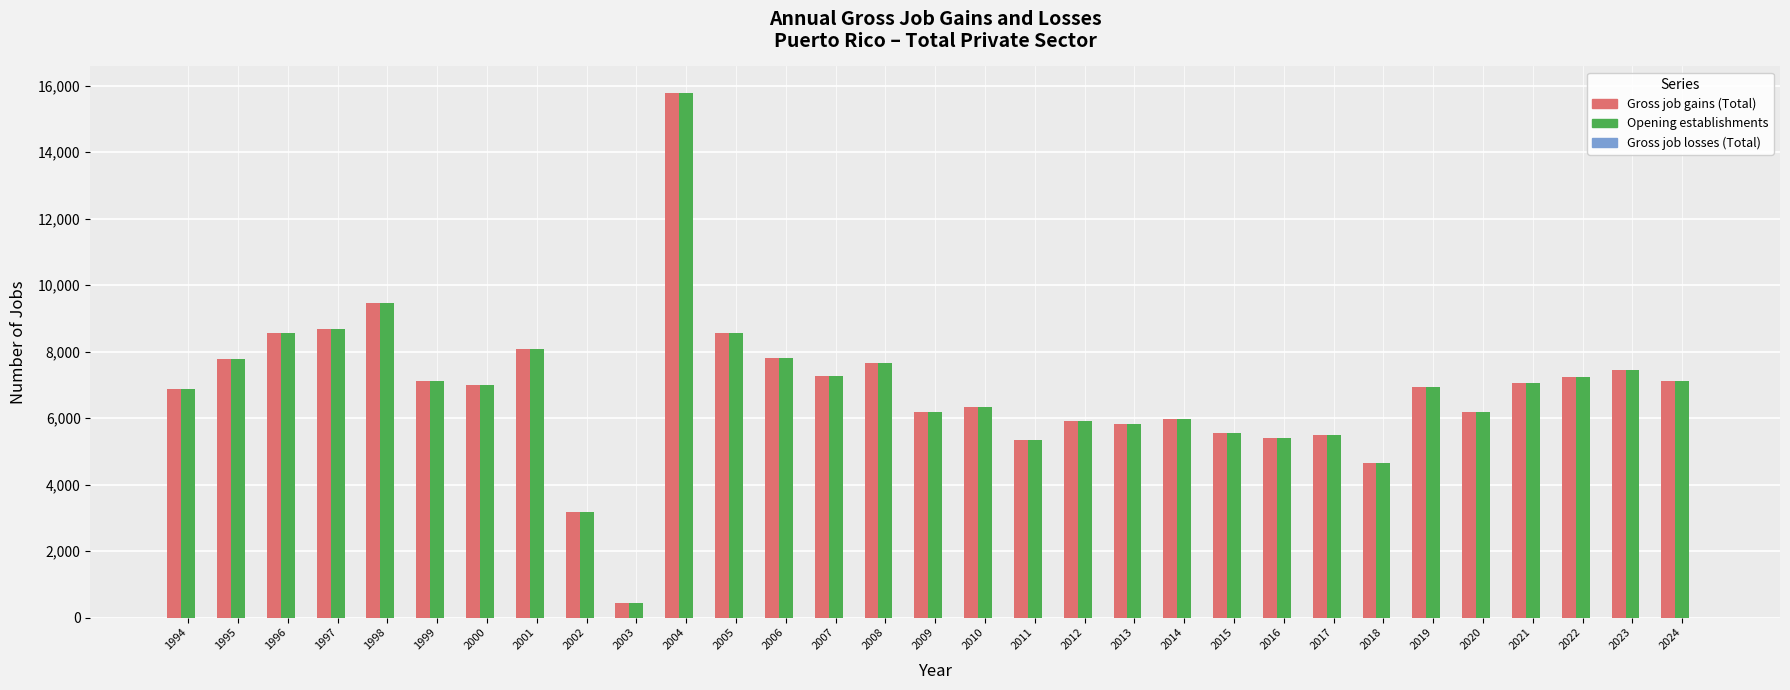

True or false: Opening establishments has a value of 7119 at 2024.

True